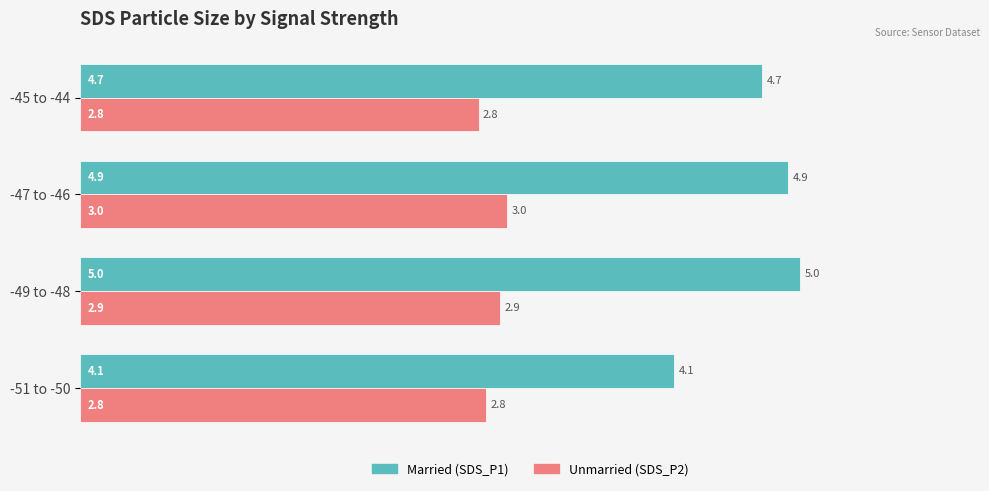

What is the total value across all series at -51 to -50?

6.9